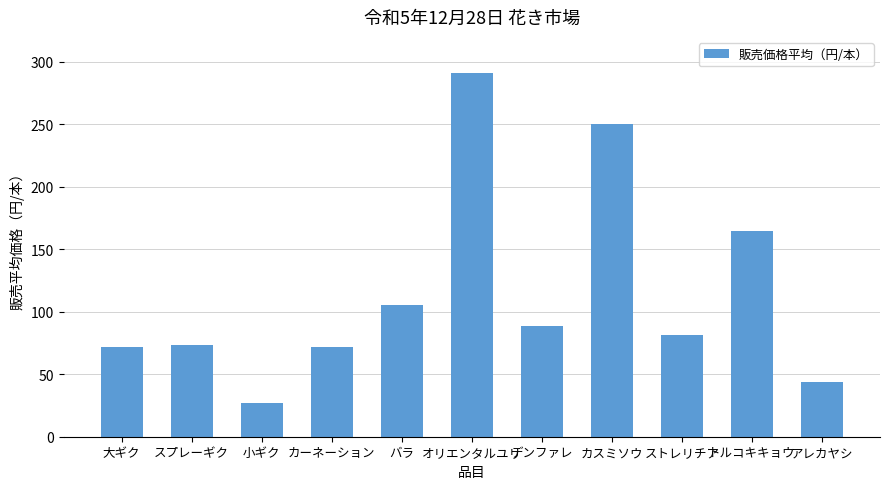

Are the bars horizontal?

No